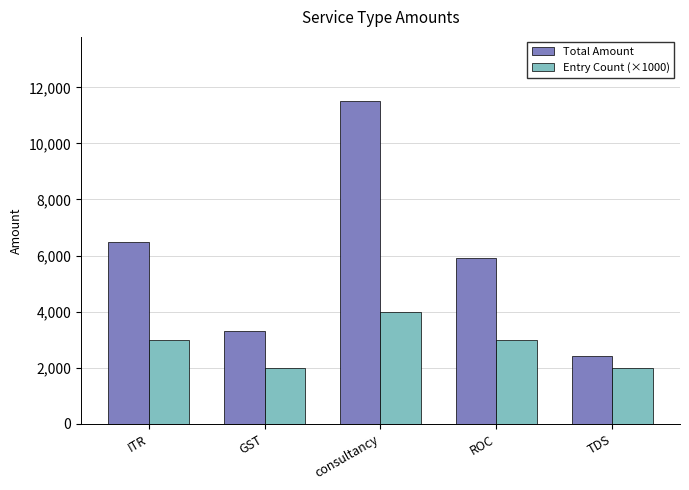

At GST, list the series in order from largest to smallest.

Total Amount, Entry Count (×1000)